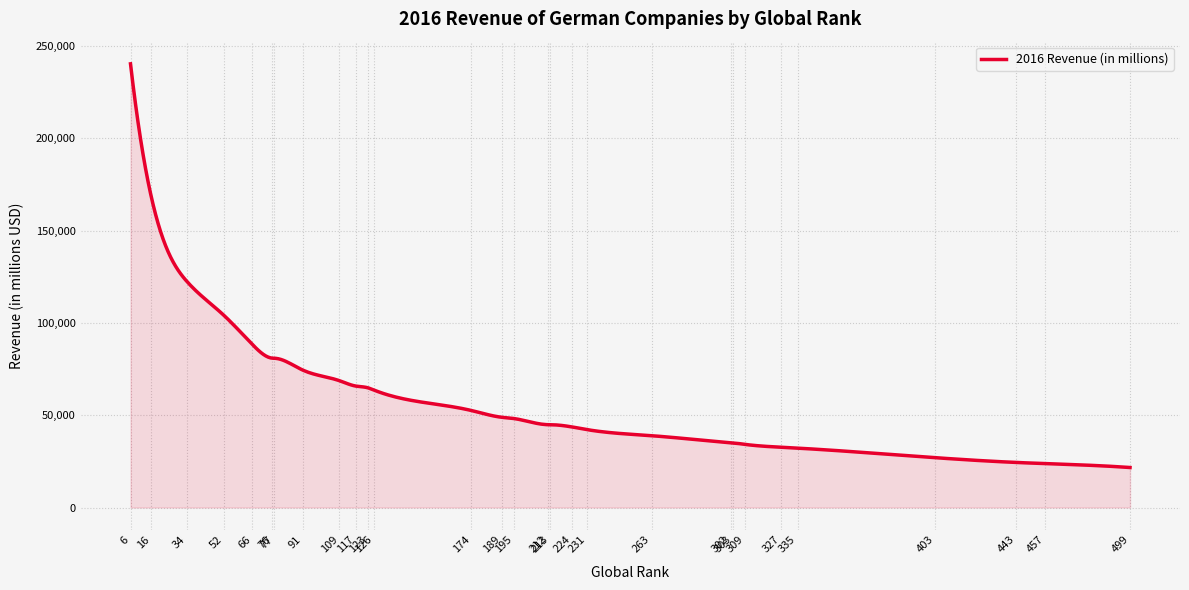

What is the minimum value shown in the chart?

21655.0